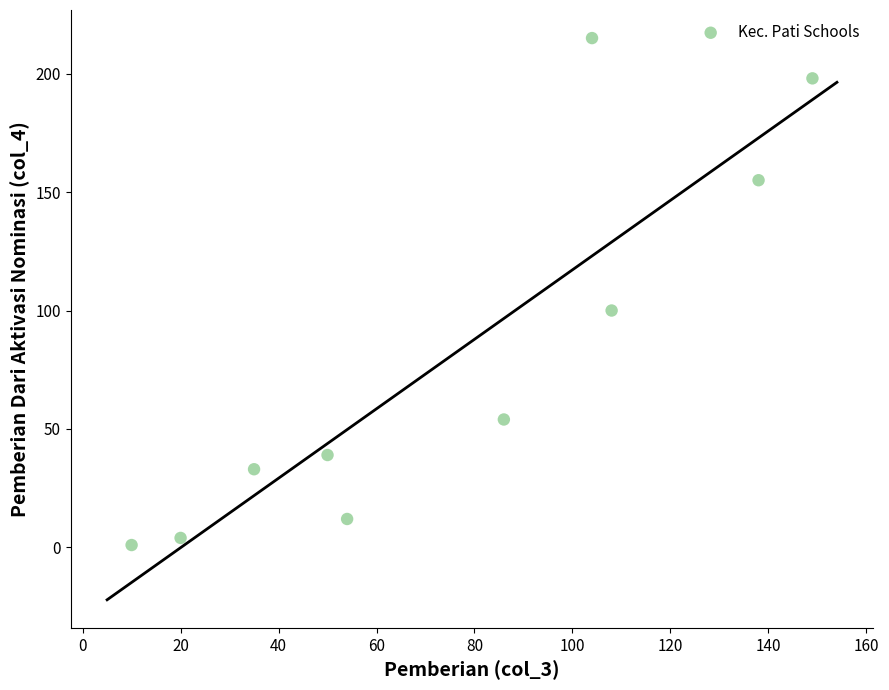

What is the average Y value?

81